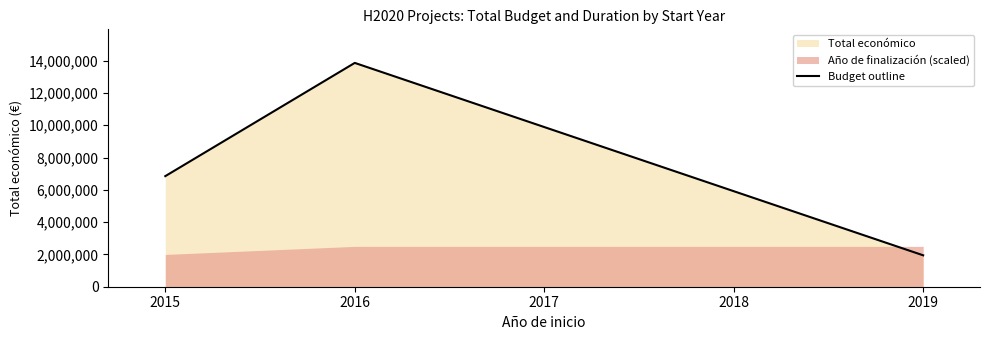

List the labels in order of Budget outline value, smallest first.

2019, 2015, 2016